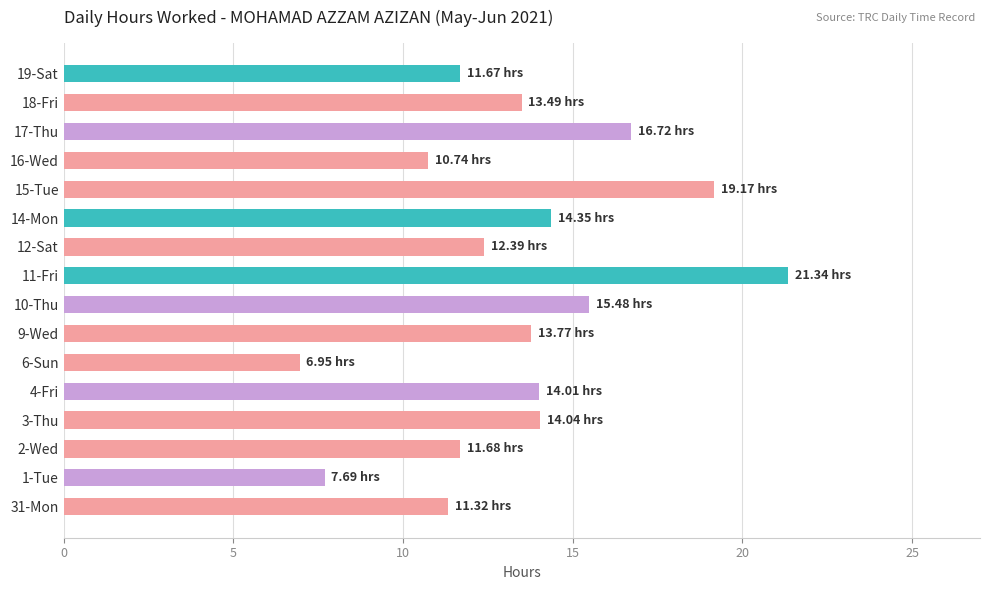

What is the sum of all values?

214.8